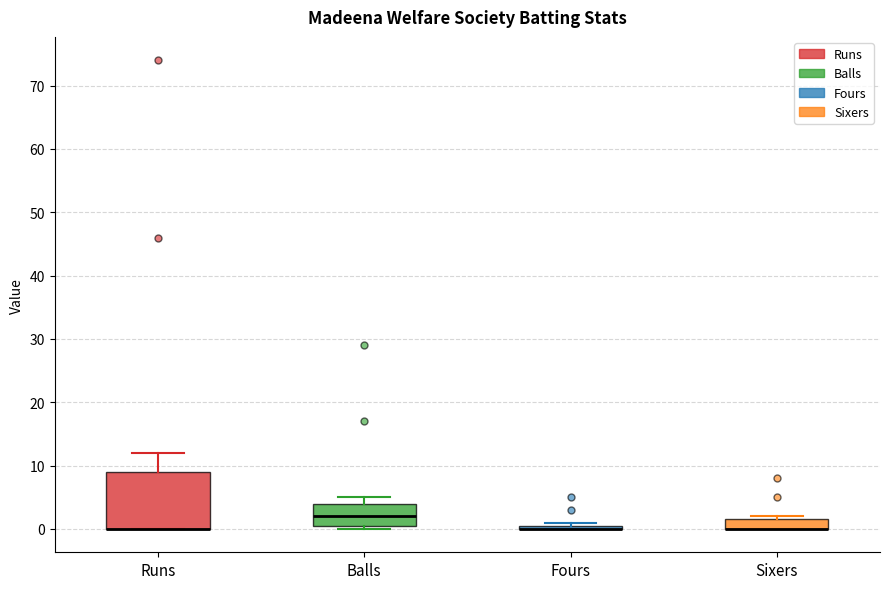

Comparing the boxes themselves (not the whiskers), which one is the tallest?

Runs